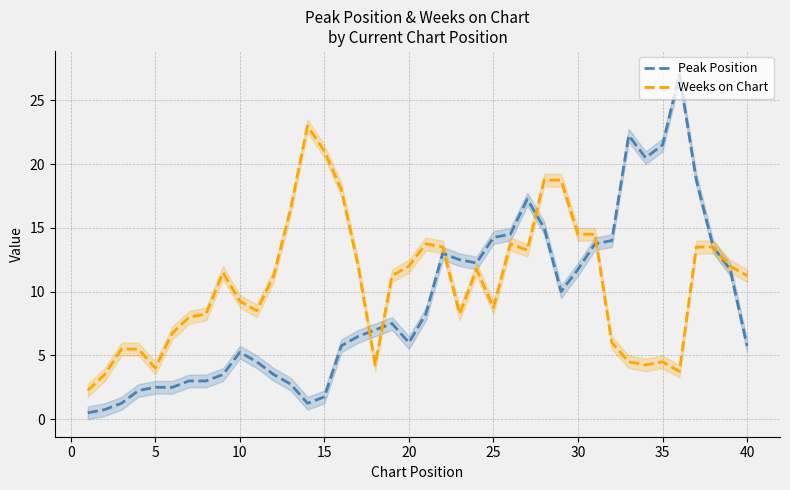

What is the value of the Peak Position point at the 17th from the left?

6.5